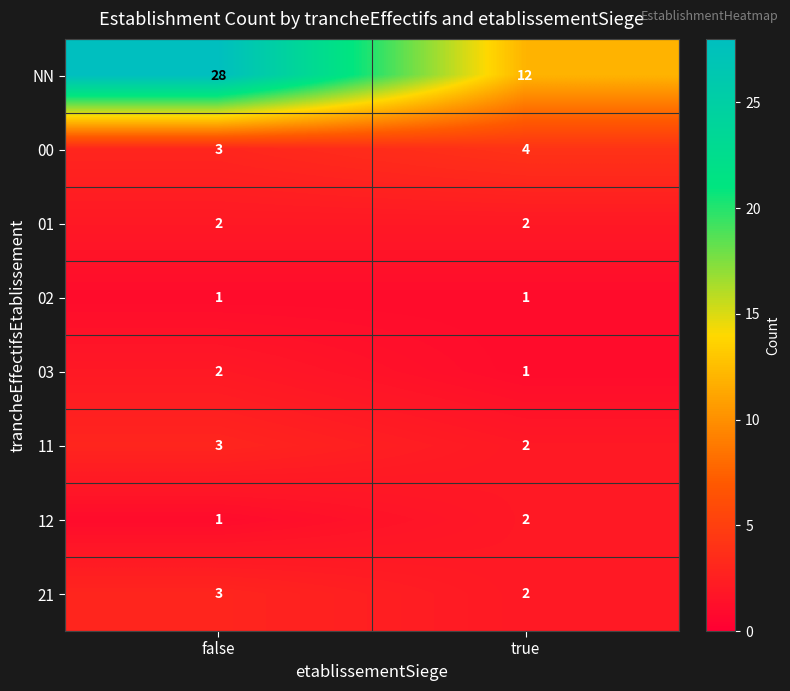

Reading left to right, extract all data points from this chart.

NN: false=28	true=12
00: false=3	true=4
01: false=2	true=2
02: false=1	true=1
03: false=2	true=1
11: false=3	true=2
12: false=1	true=2
21: false=3	true=2